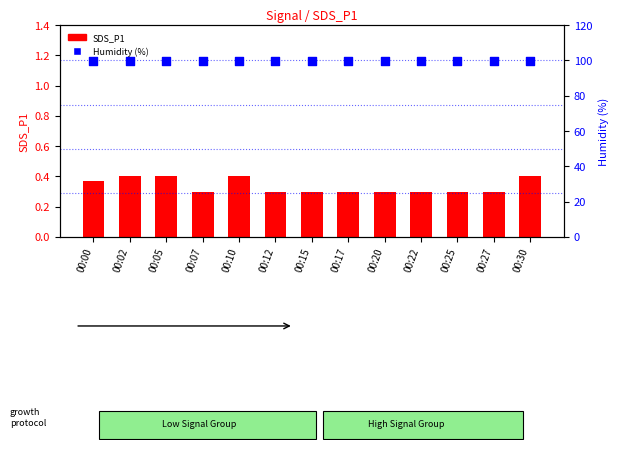

At which category is the sum across all series the highest?

00:02